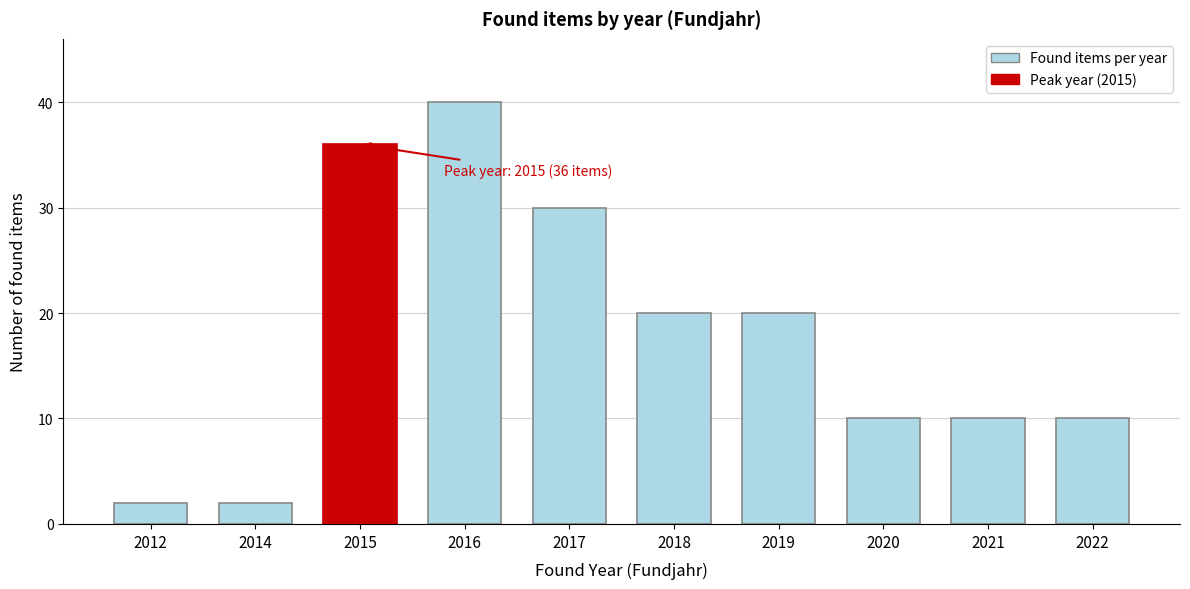

Reading left to right, list all the values displayed in this chart.

2012=2	2014=2	2015=36	2016=40	2017=30	2018=20	2019=20	2020=10	2021=10	2022=10